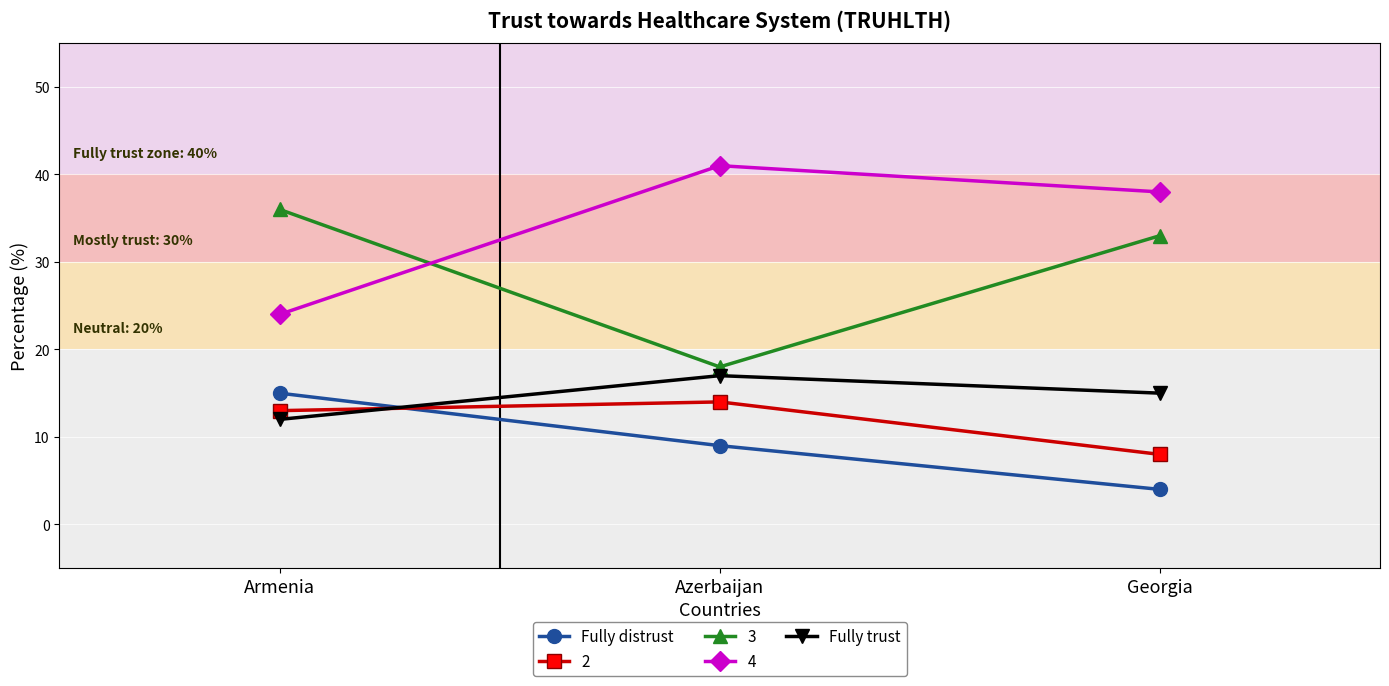

Does the chart have visible grid lines?

Yes